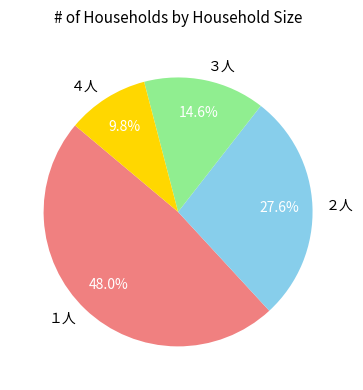

Which category has the biggest portion of the pie?

１人